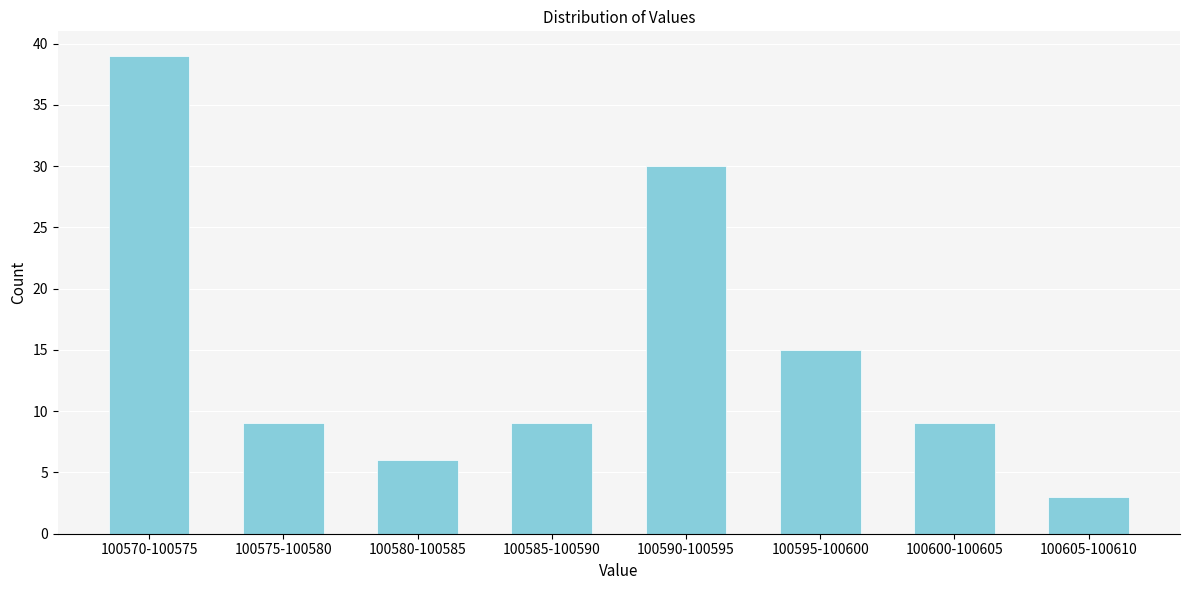

Reading left to right, extract all data points from this chart.

100570-100575=39	100575-100580=9	100580-100585=6	100585-100590=9	100590-100595=30	100595-100600=15	100600-100605=9	100605-100610=3